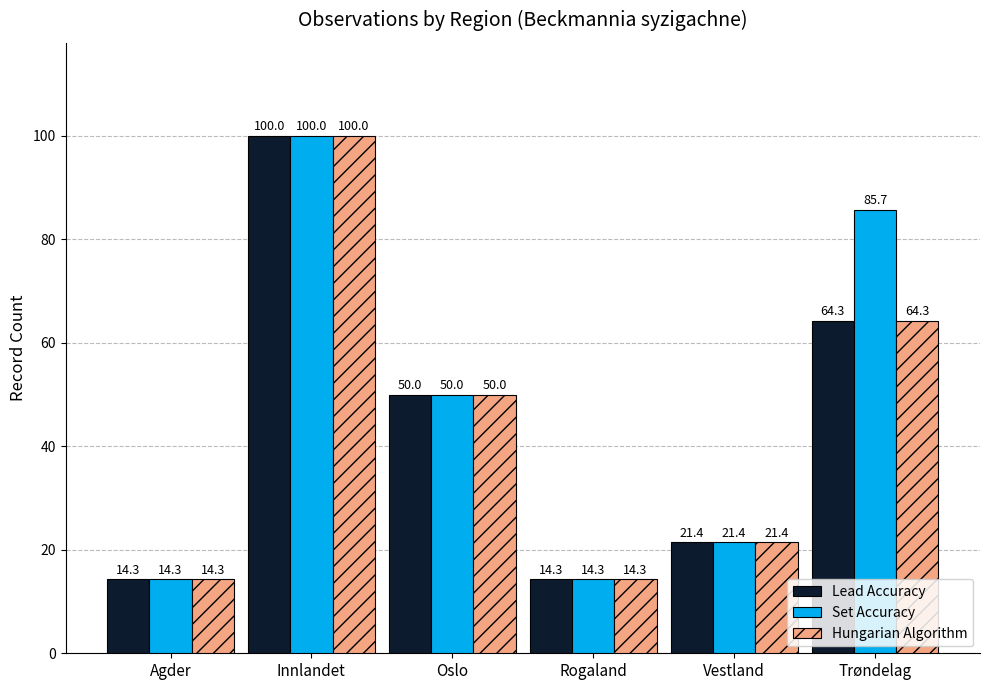

True or false: Lead Accuracy has a value of 24.4 at Agder.

False